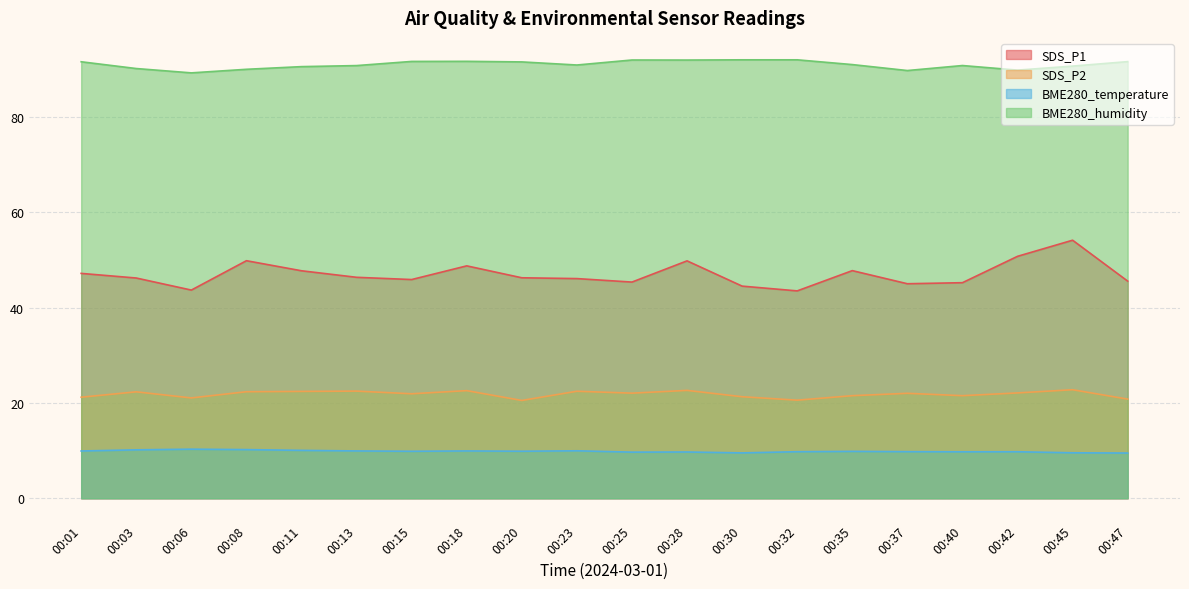

What is the average value of the BME280_humidity series?

91.0